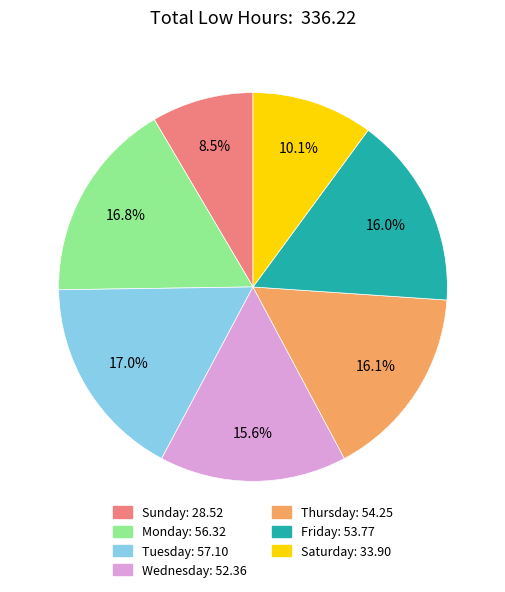

To the nearest percent, what is the average slice percentage?

14%